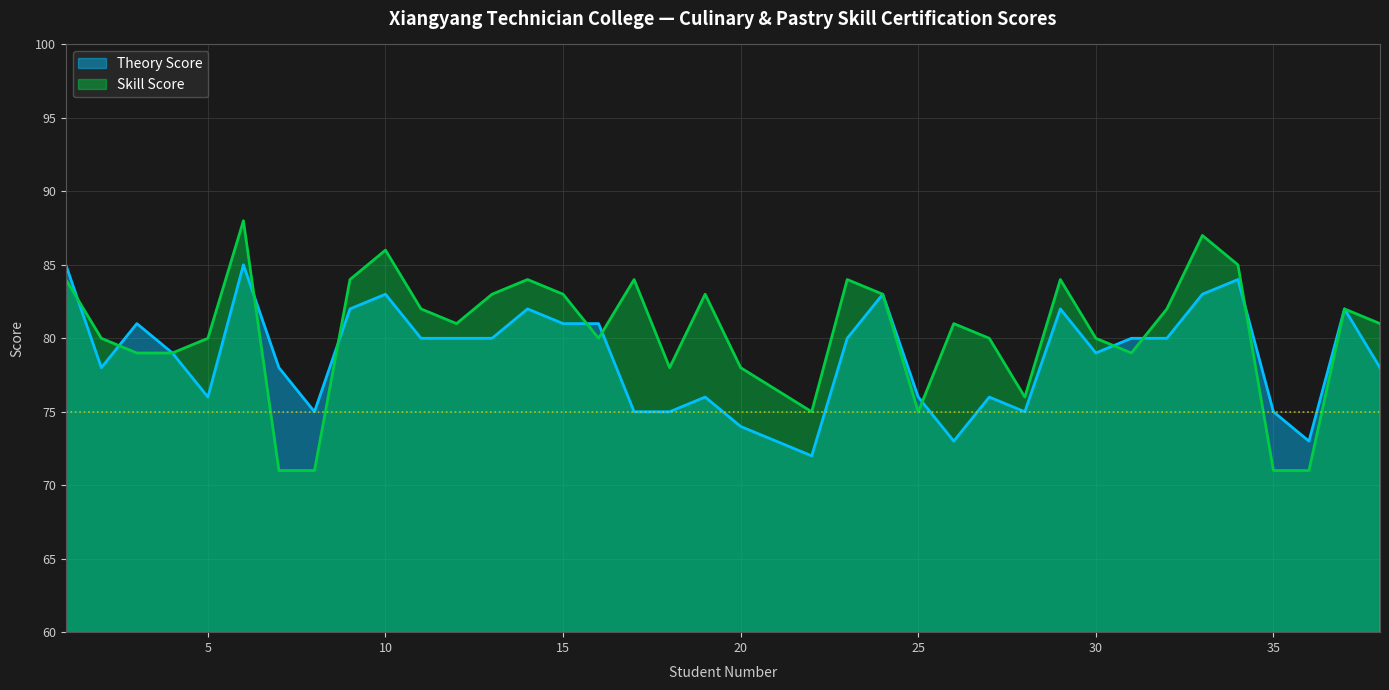

Does the chart display data point markers on the line(s)?

No